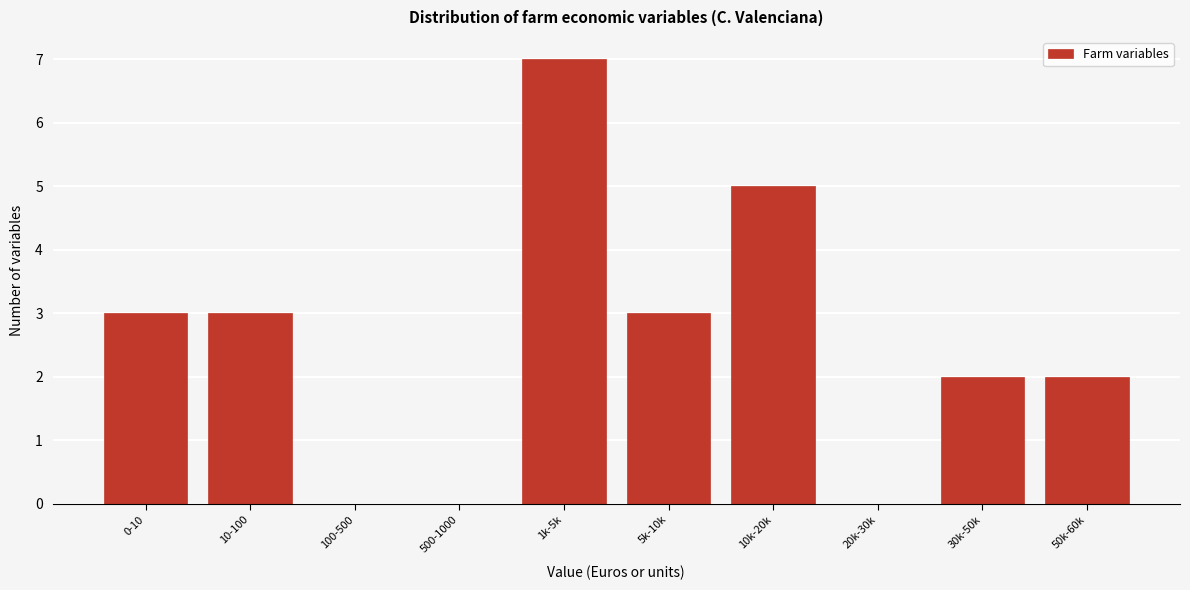

Reading right to left, transcribe all the data shown in this chart.

50k-60k=2	30k-50k=2	20k-30k=0	10k-20k=5	5k-10k=3	1k-5k=7	500-1000=0	100-500=0	10-100=3	0-10=3